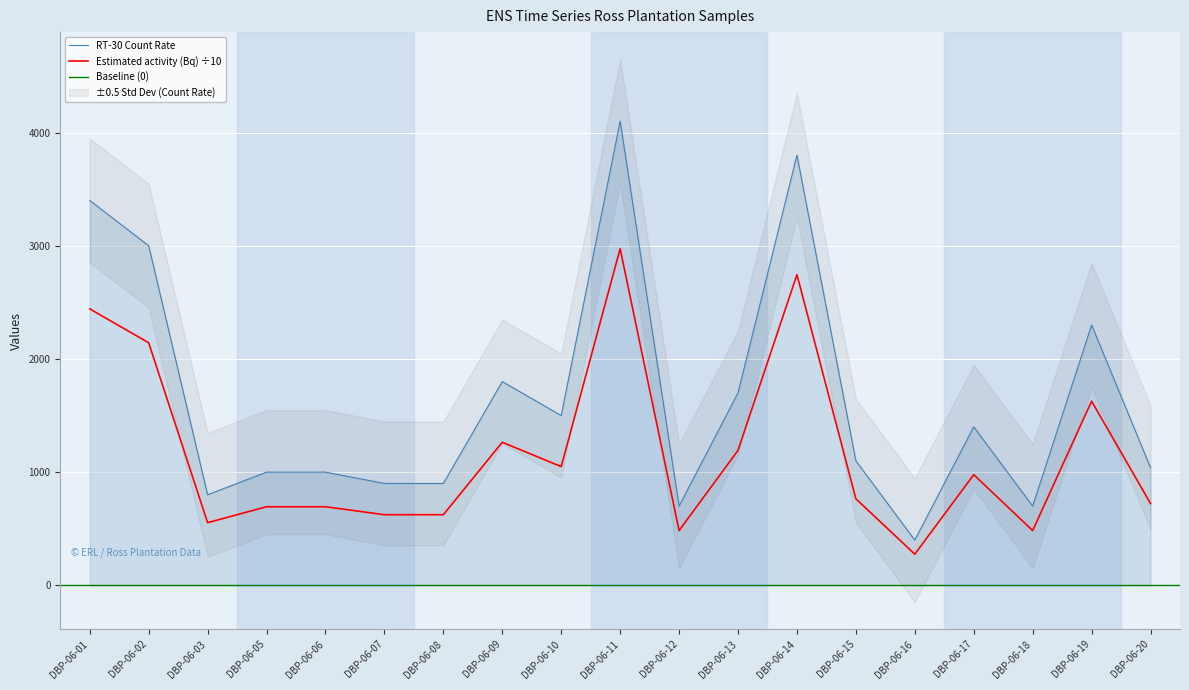

At which label does RT-30 Count Rate first exceed 1100?

DBP-06-01